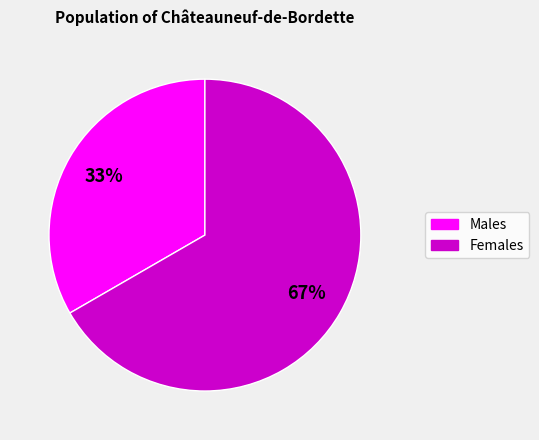

Is there any slice that represents more than half of the pie?

Yes